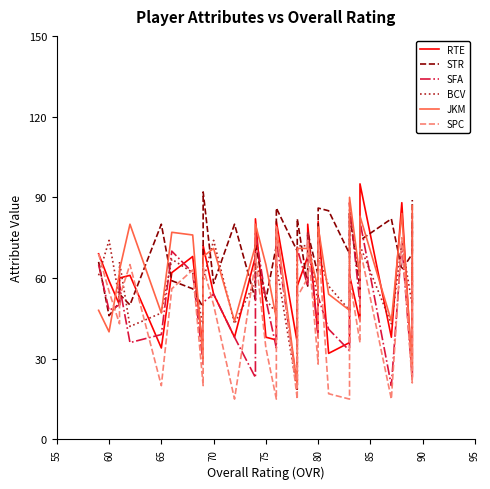

Which has a higher value, 22 or 85?

85